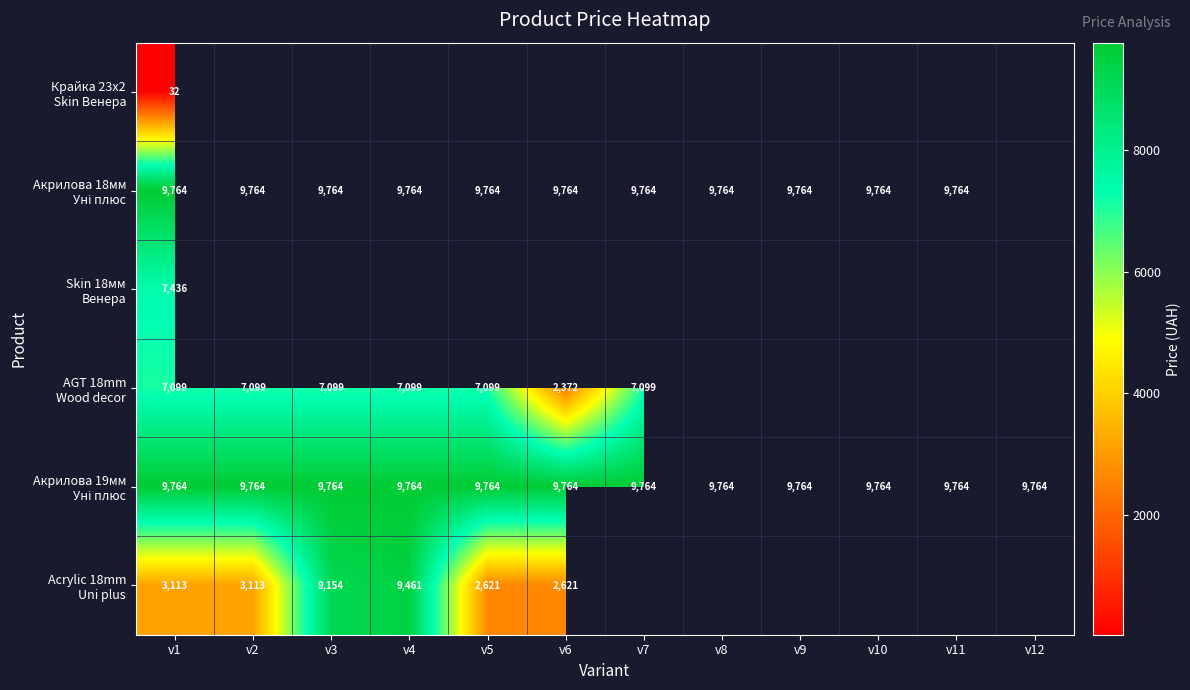

Which has a higher value, v1 or v11?

v11